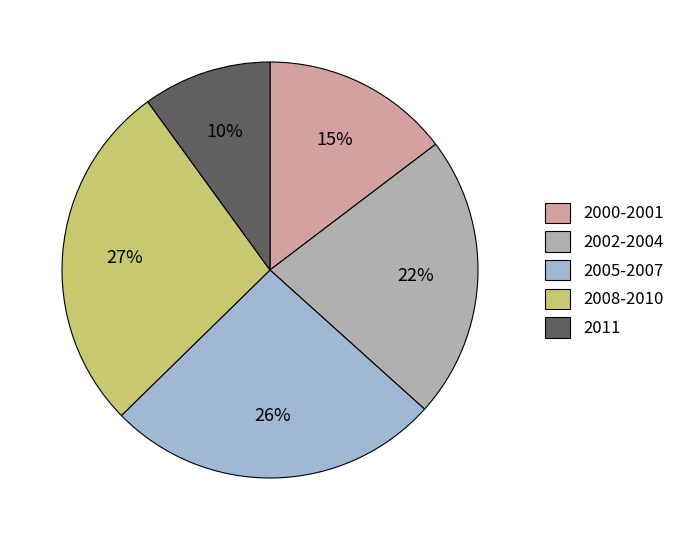

What is the ratio of the value at 2011 to the value at 2008-2010?

0.4